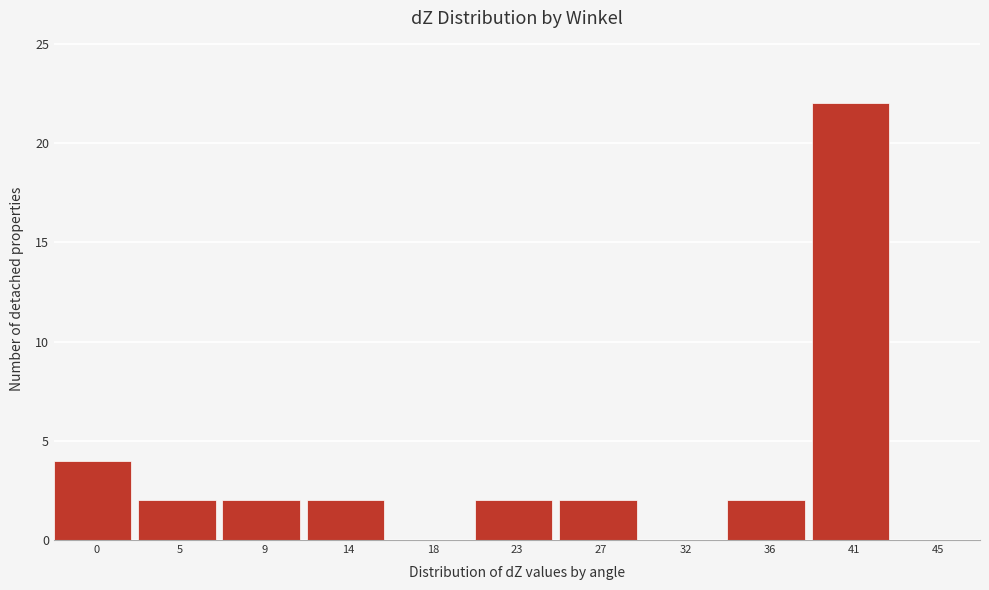

Reading left to right, what are all the values shown in this chart?

0=4	5=2	9=2	14=2	18=0	23=2	27=2	32=0	36=2	41=22	45=0